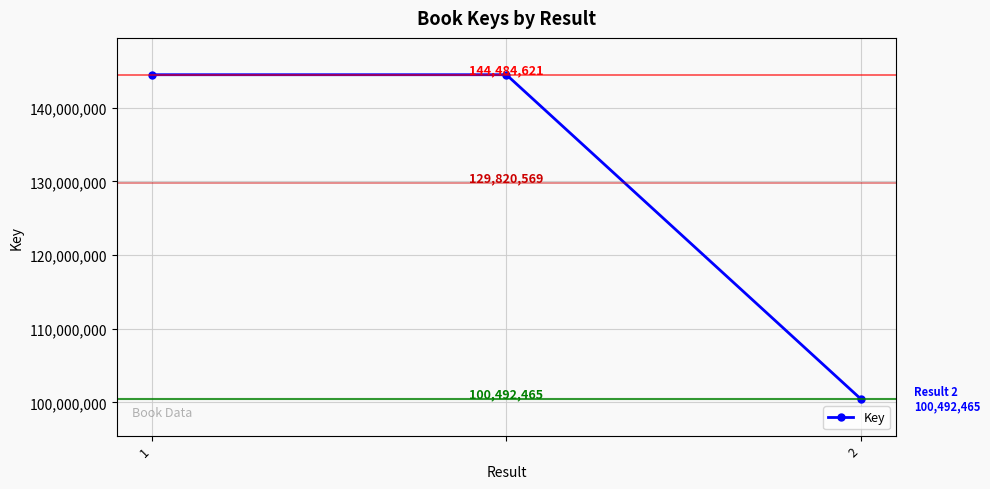

What is the greatest value displayed?

144484621